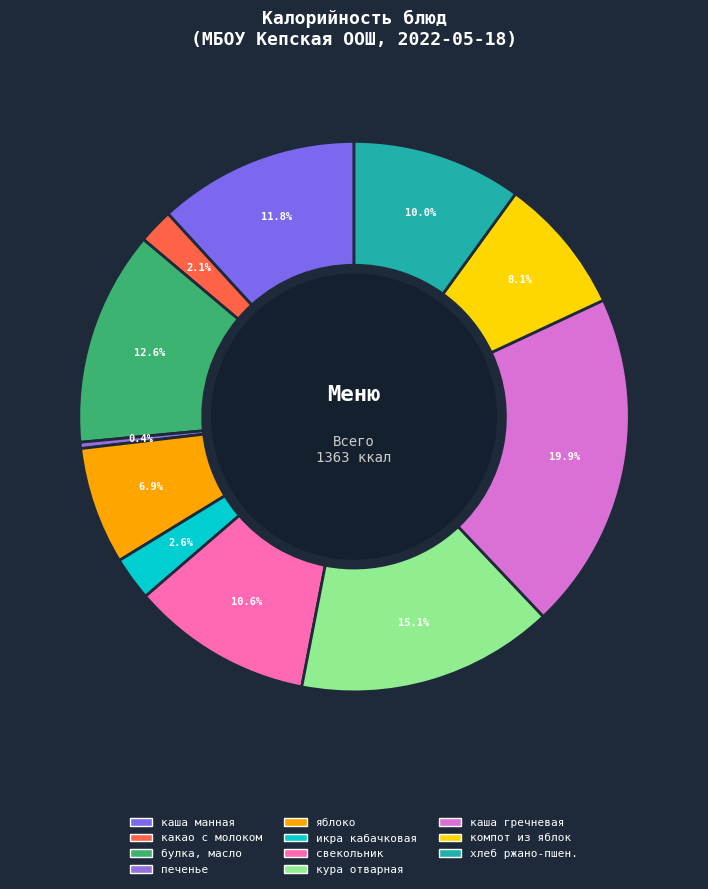

Which category has the biggest portion of the pie?

каша гречневая